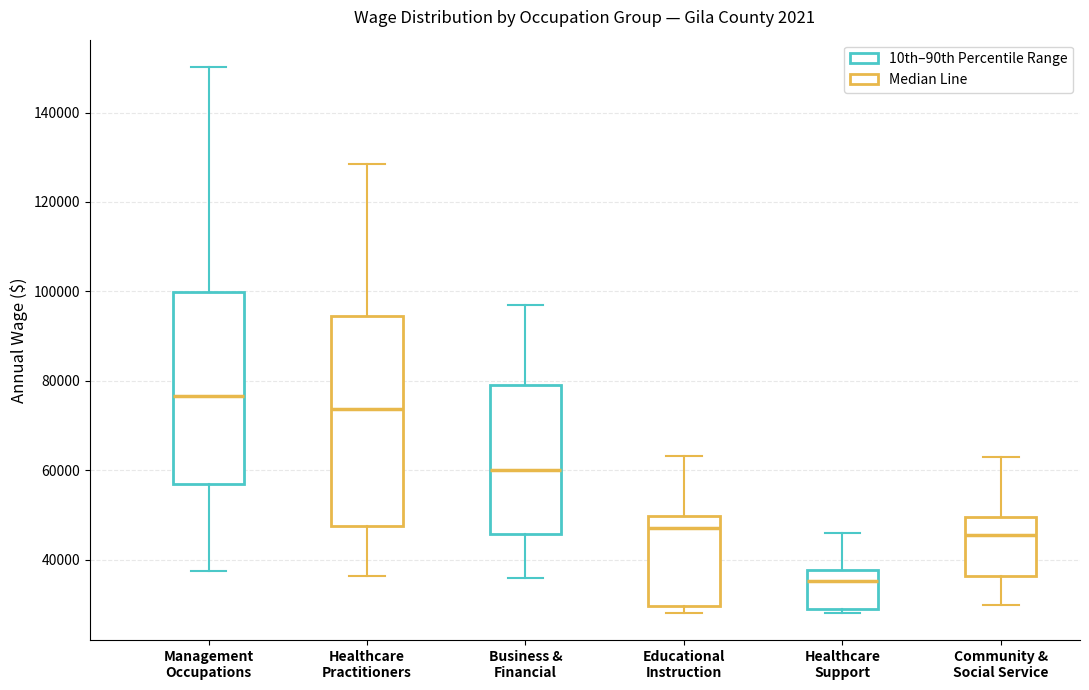

Comparing the boxes themselves (not the whiskers), which one is the tallest?

Healthcare Practitioners